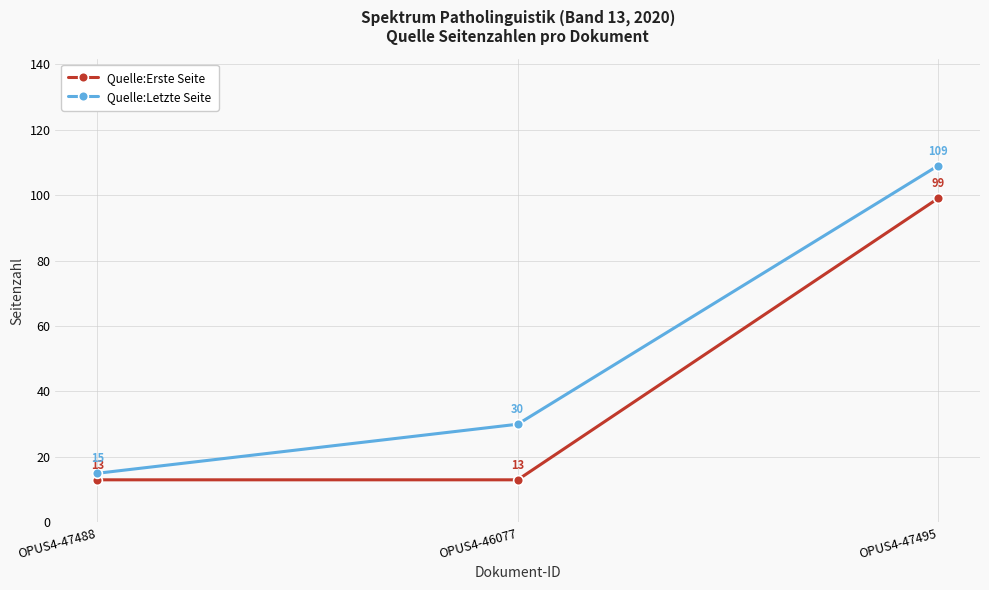

At which category is the sum across all series the highest?

OPUS4-47495